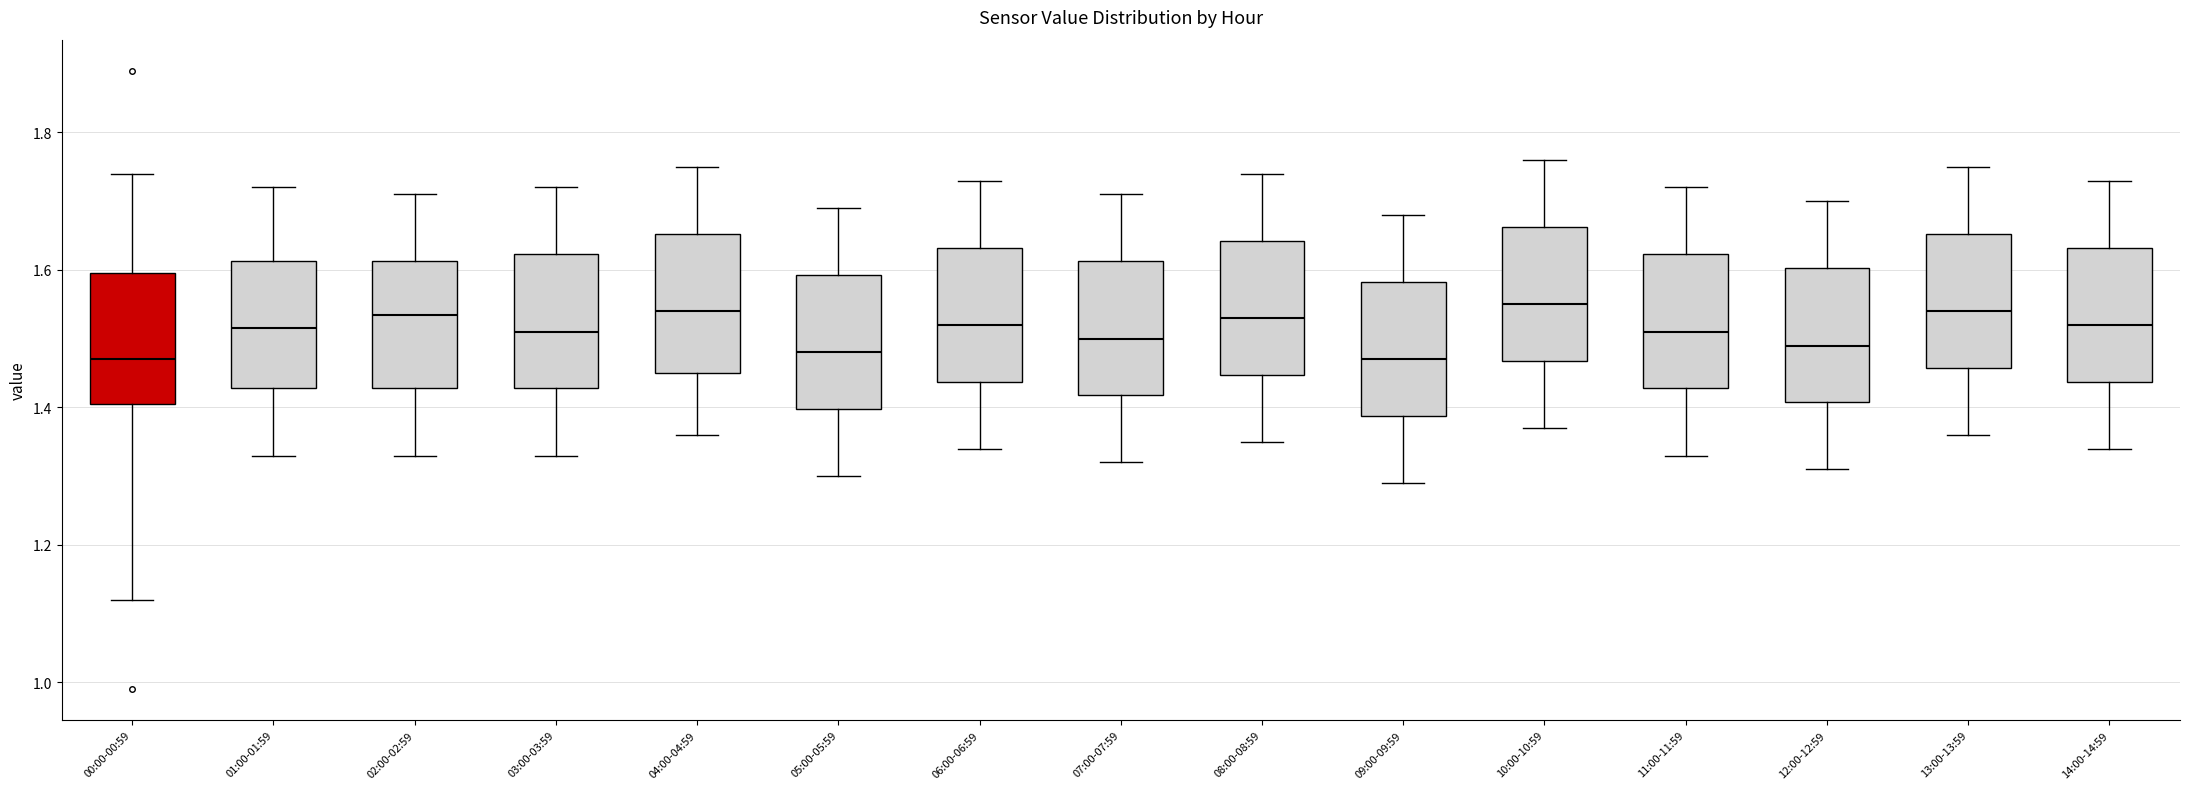

Where does the median line of the box for 02:00-02:59 sit on the y-axis? The values are not printed on the chart, so give them approximately, as read against the axis.

1.54